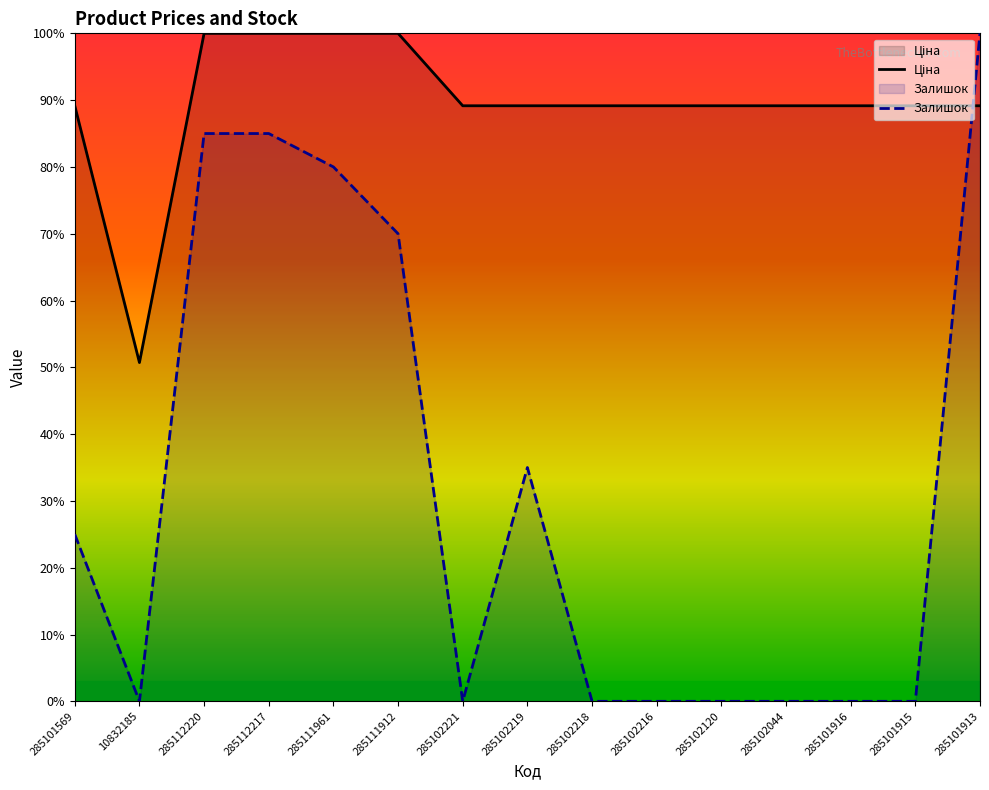

Reading left to right, extract all data points from this chart.

Ціна: 0.9	0.5	1.0	1.0	1.0	1.0	0.9	0.9	0.9	0.9	0.9	0.9	0.9	0.9	0.9
Залишок: 0.2	0.0	0.8	0.8	0.8	0.7	0.0	0.3	0.0	0.0	0.0	0.0	0.0	0.0	1.0